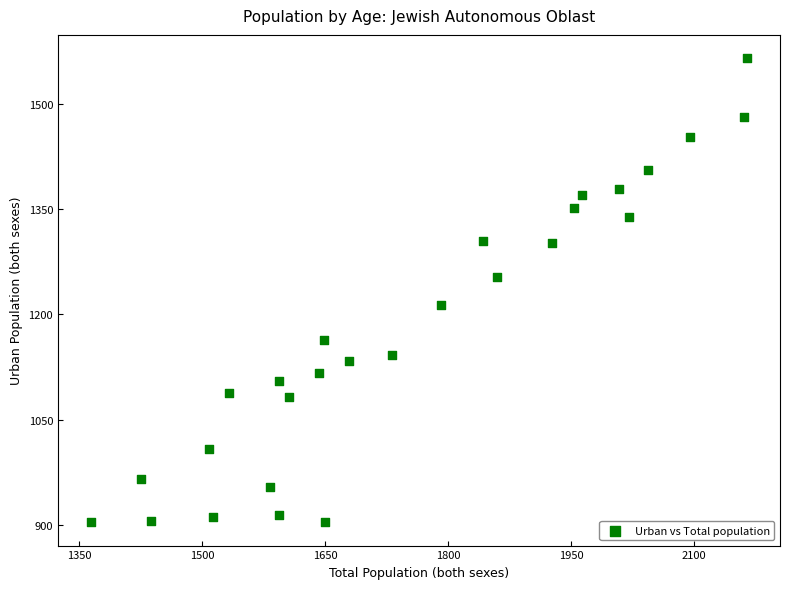

What is the range of Y values (max minus min)?

661